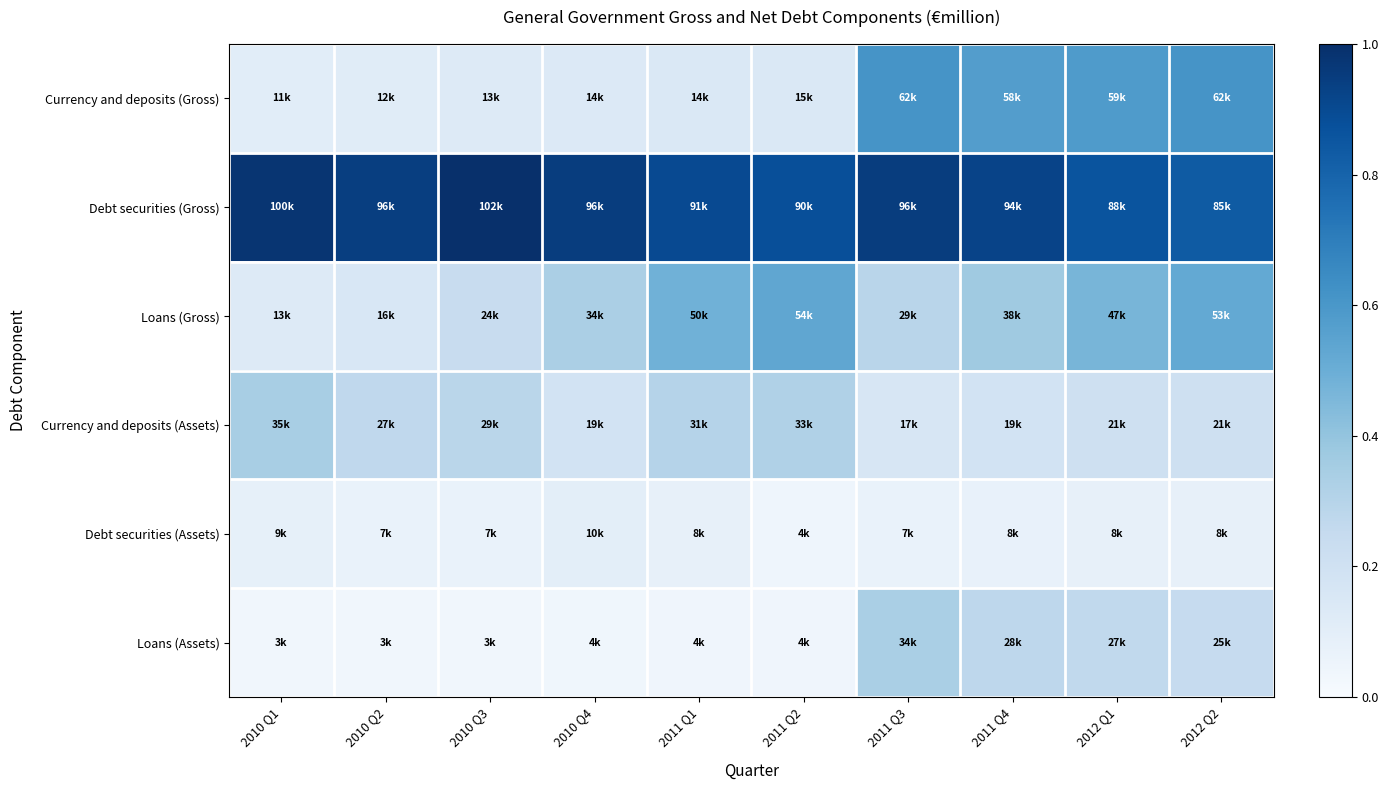

Between 2012 Q2 and 2011 Q3, which is larger?

2011 Q3